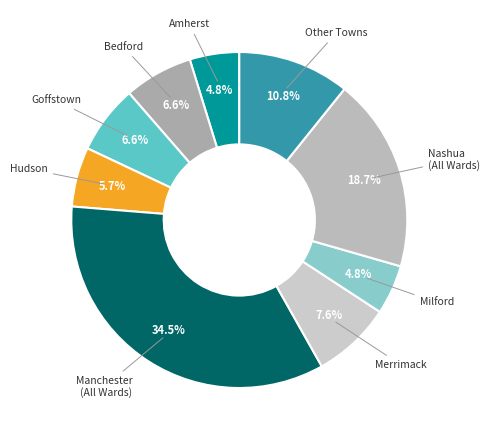

What is the largest slice in the pie chart?

Manchester